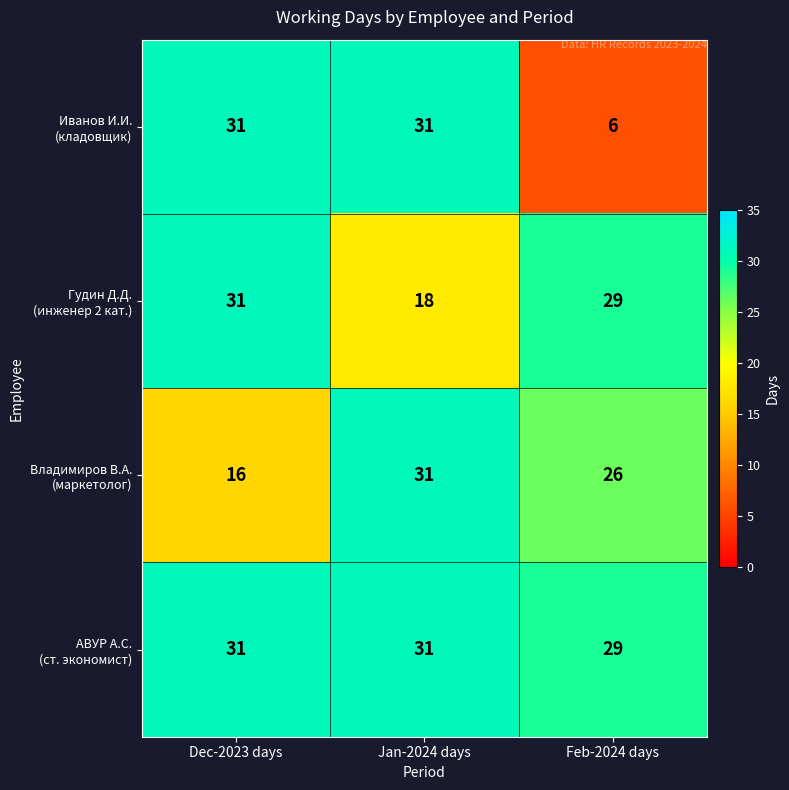

What is the total value across all series at Dec-2023 days?

109